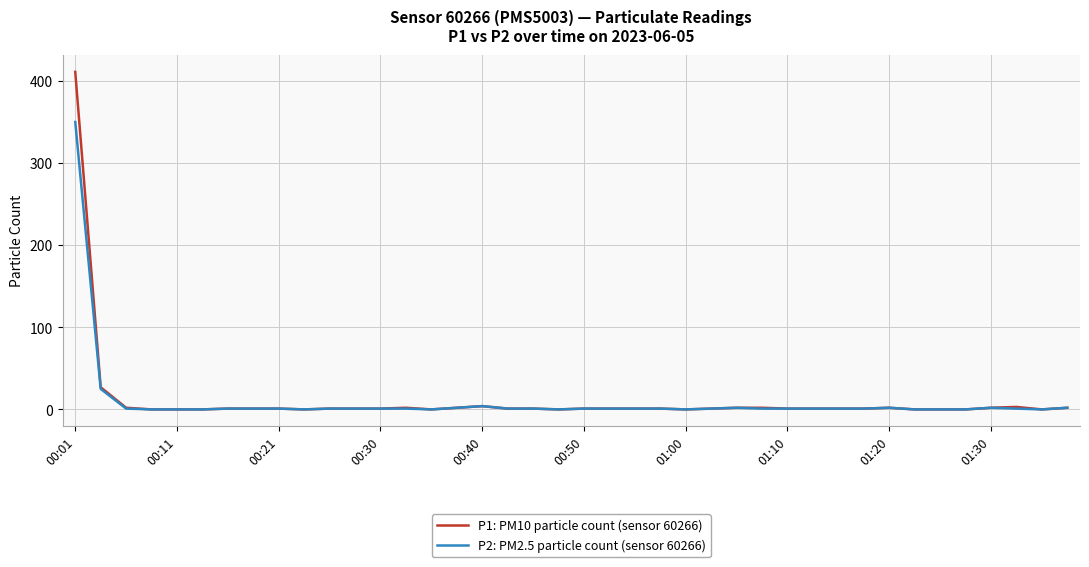

What are all the series names shown in the legend?

P1: PM10 particle count (sensor 60266), P2: PM2.5 particle count (sensor 60266)